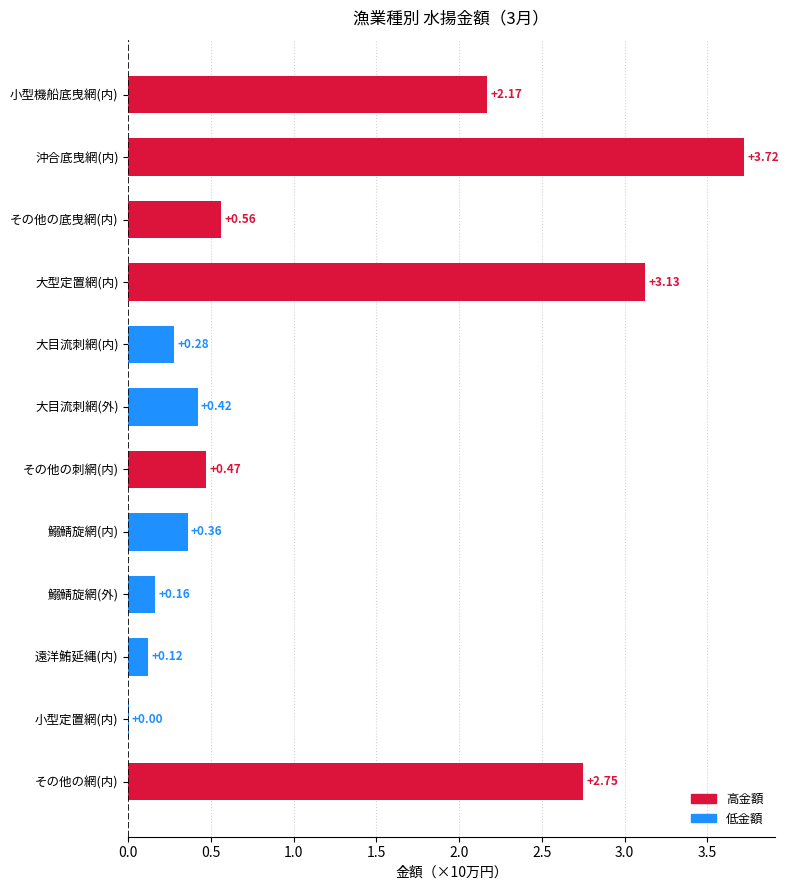

How many series are shown in this chart?

1